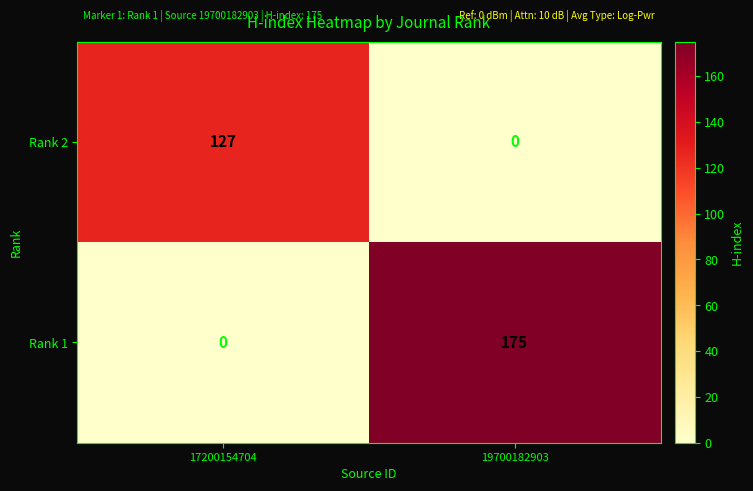

True or false: Rank 2 has a value of 0 at 19700182903.

True